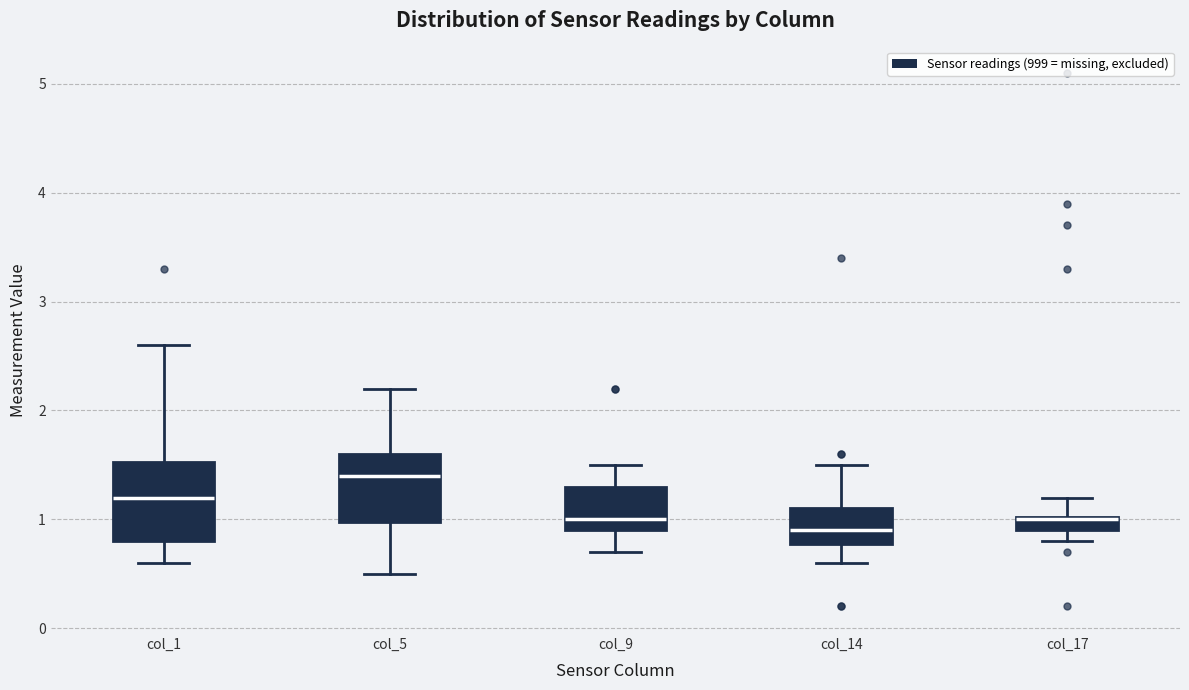

Where is the lower edge of the box for col_5 on the y-axis? The values are not printed on the chart, so give them approximately, as read against the axis.

1.0